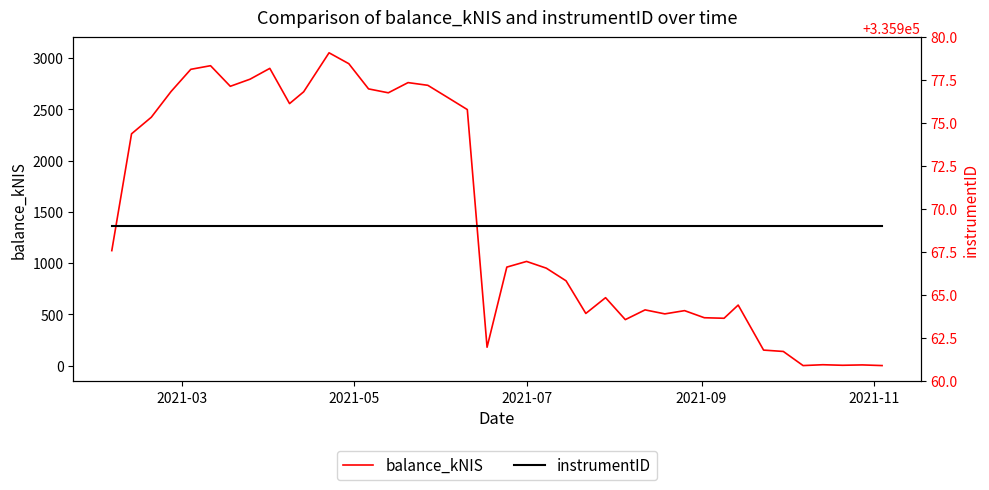

What is the difference between the maximum and minimum values in the balance_kNIS series?

3051.6